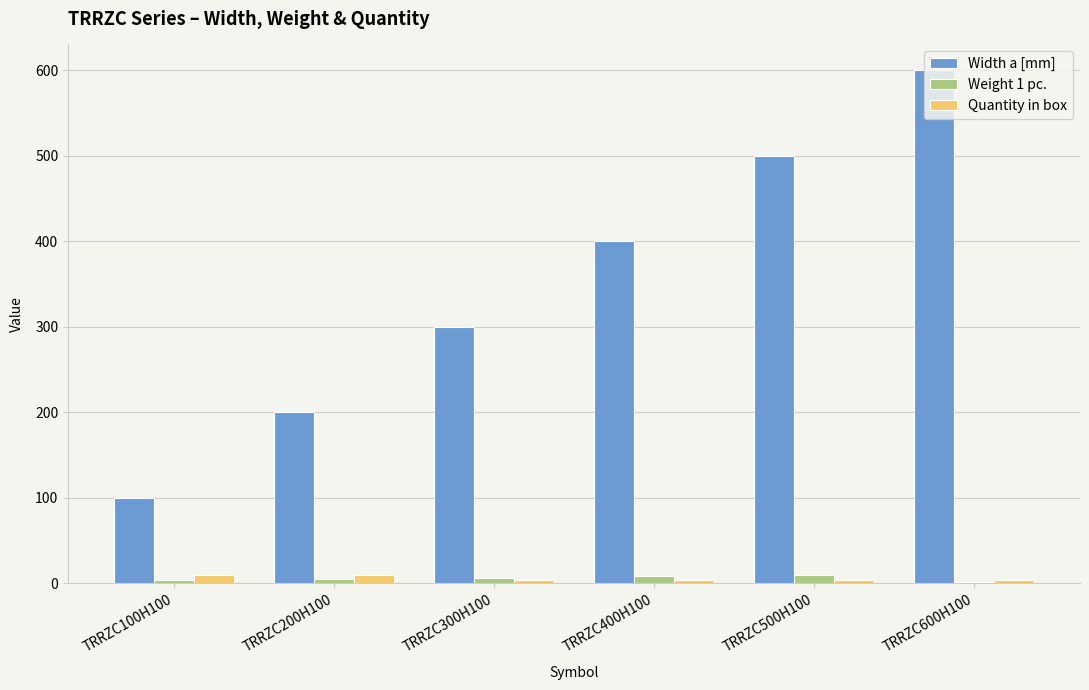

At which category is the sum across all series the highest?

TRRZC600H100